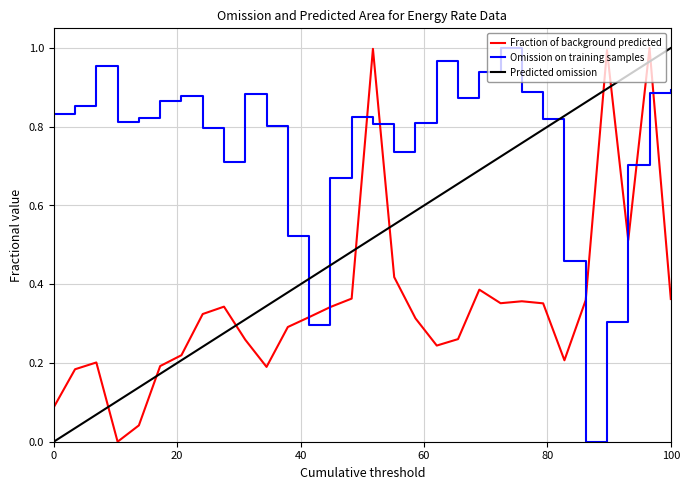

After their last crossing, which series has the higher values: Fraction of background predicted or Omission on training samples?

Omission on training samples